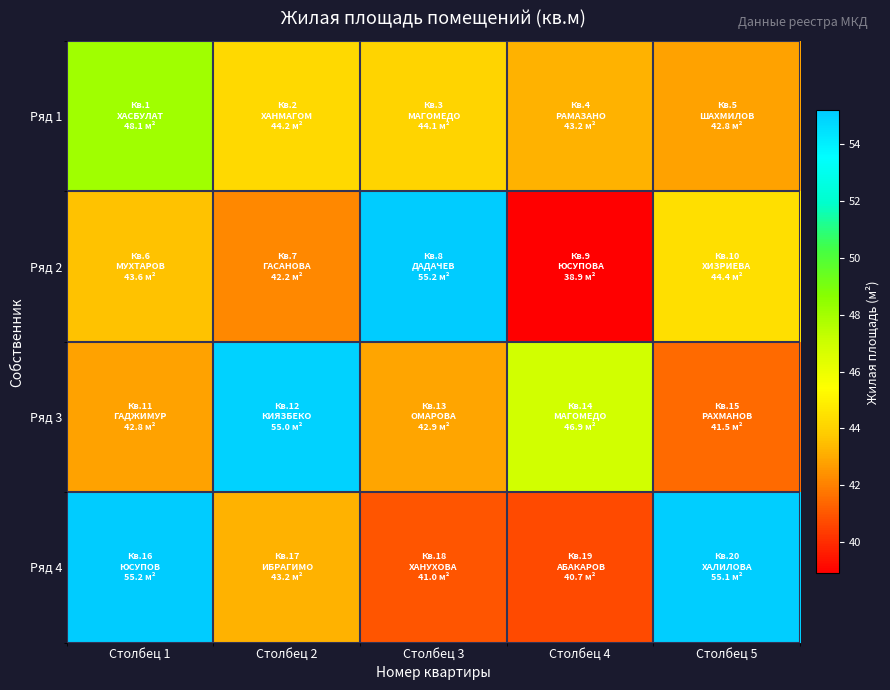

How many series are shown in this chart?

4